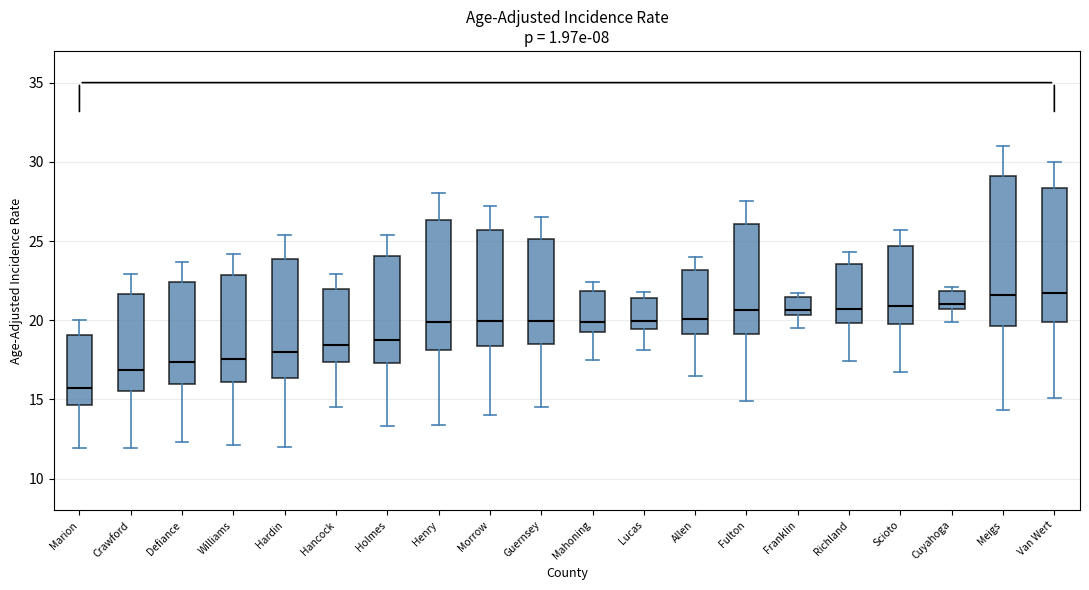

Which box is the tallest, from its lower edge to its upper edge?

Meigs